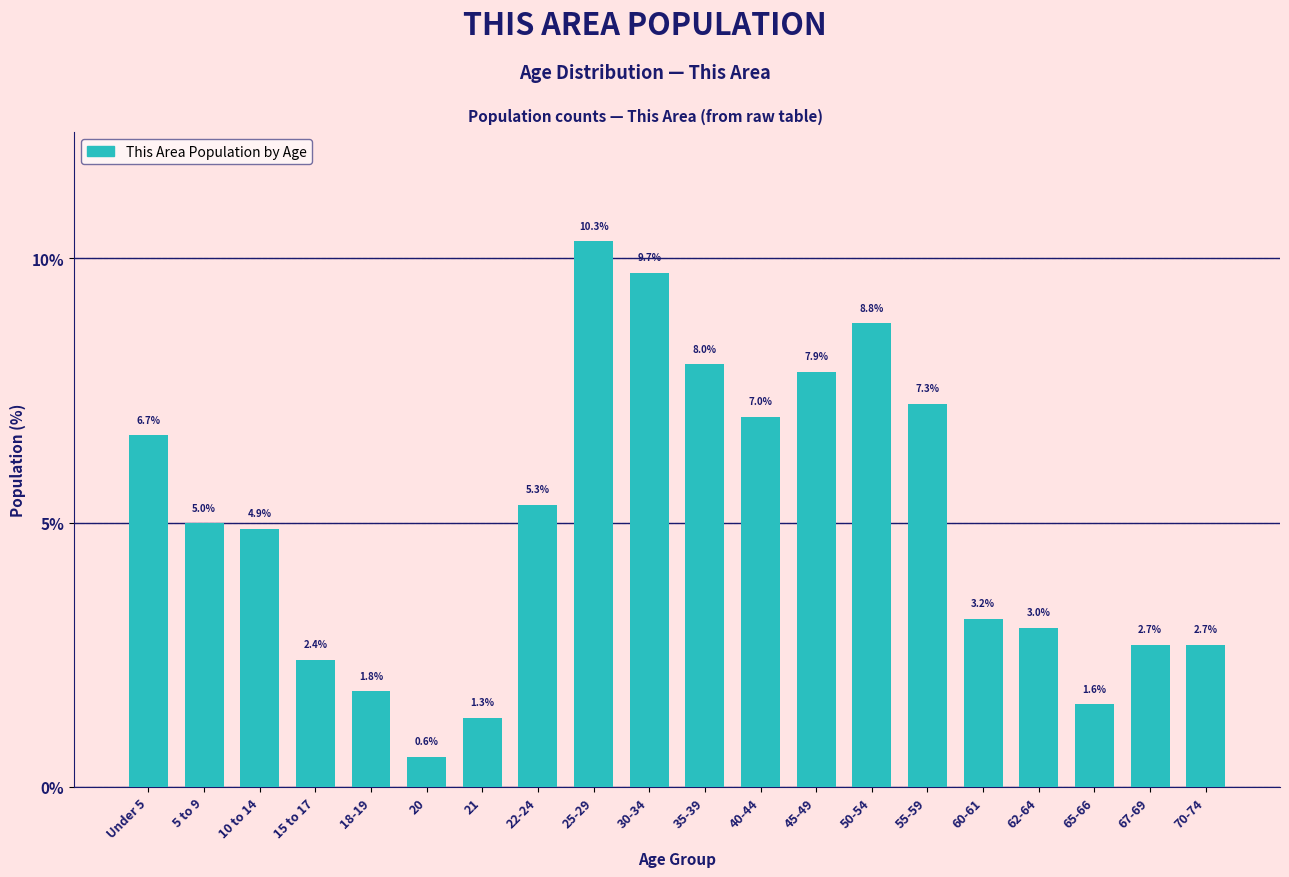

Reading right to left, list all the values displayed in this chart.

70-74=2.7	67-69=2.7	65-66=1.6	62-64=3.0	60-61=3.2	55-59=7.3	50-54=8.8	45-49=7.9	40-44=7.0	35-39=8.0	30-34=9.7	25-29=10.3	22-24=5.3	21=1.3	20=0.6	18-19=1.8	15 to 17=2.4	10 to 14=4.9	5 to 9=5.0	Under 5=6.7